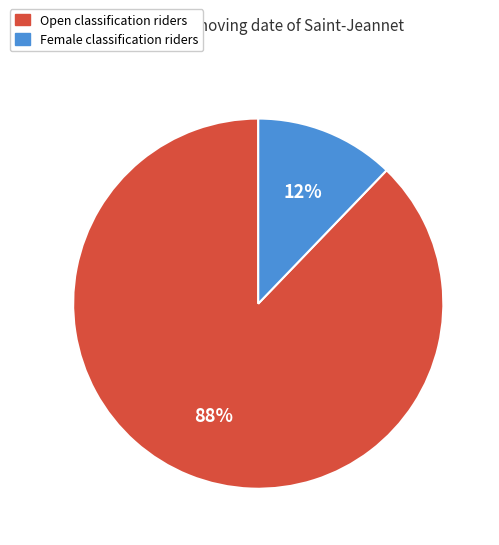

How many slices are in this pie chart?

2